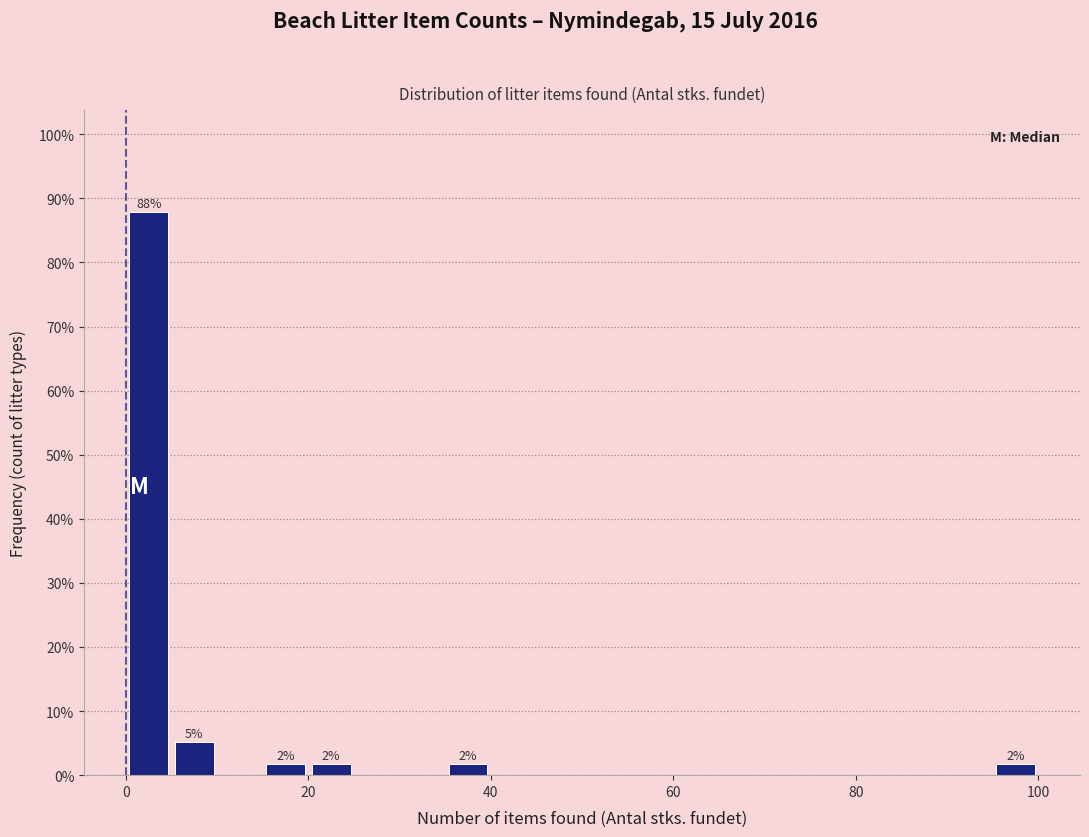

Around what value on the x-axis is the tallest bar? Give the approximate position of its centre, as read against the axis.

2